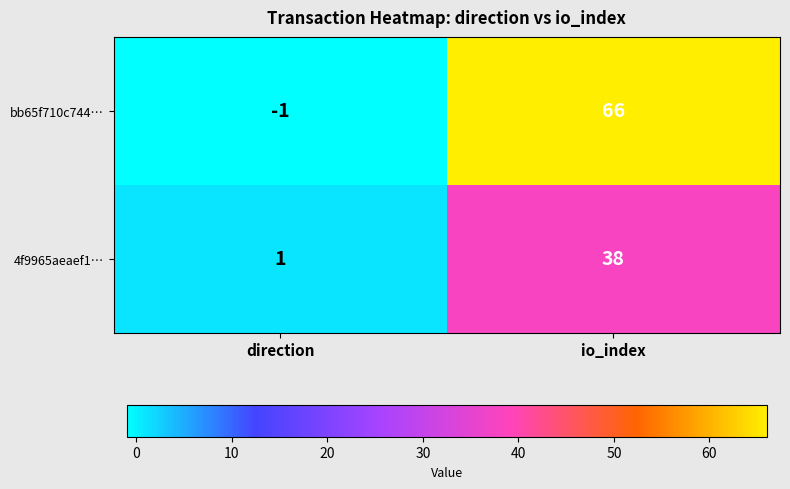

At which label is 4f9965aeaef1… closest to 19?

direction